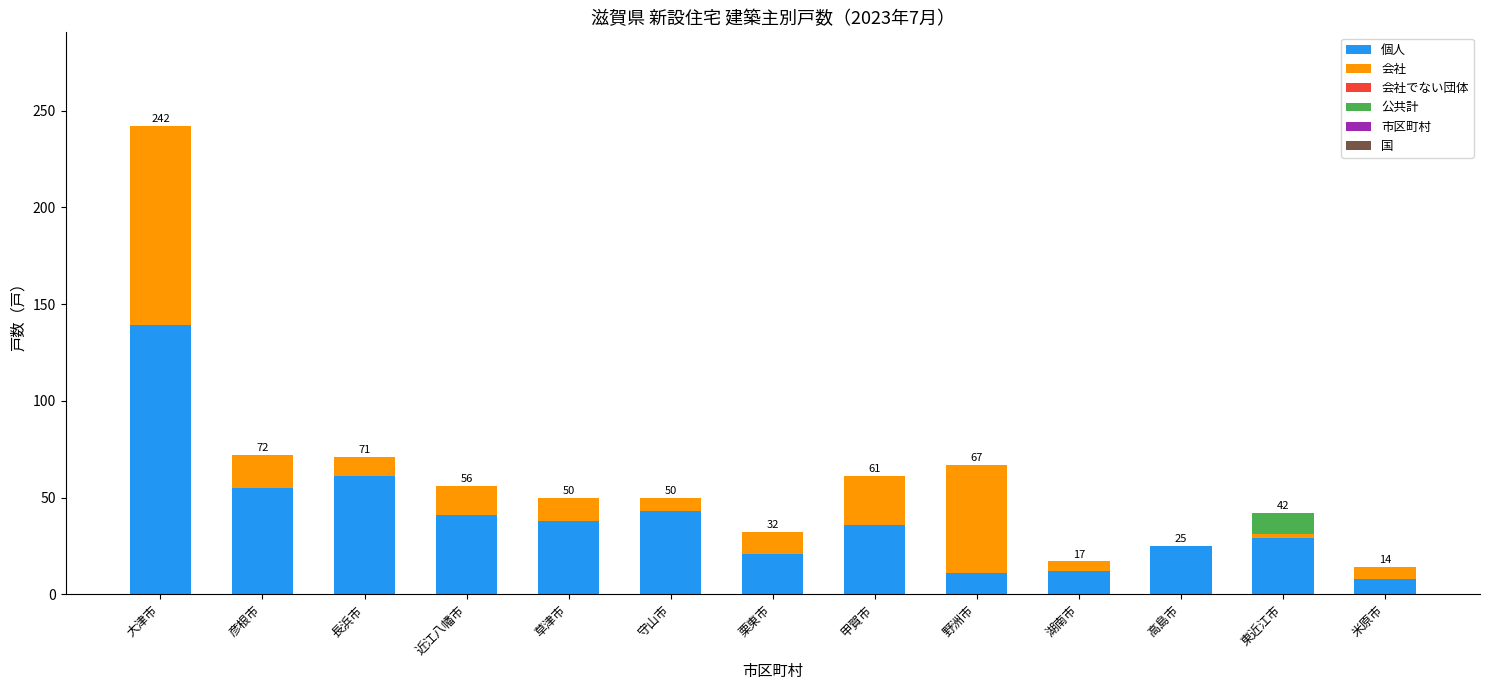

At which label does 個人 reach its peak?

大津市